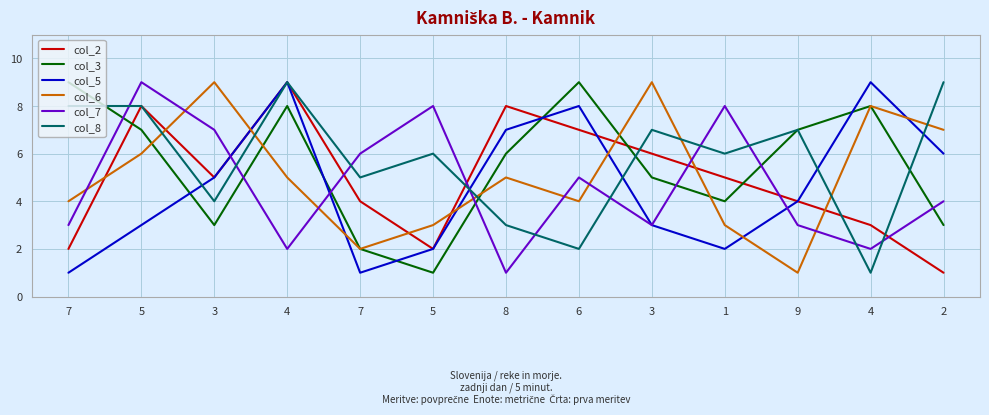

Is this an area chart (filled region under the line)?

No